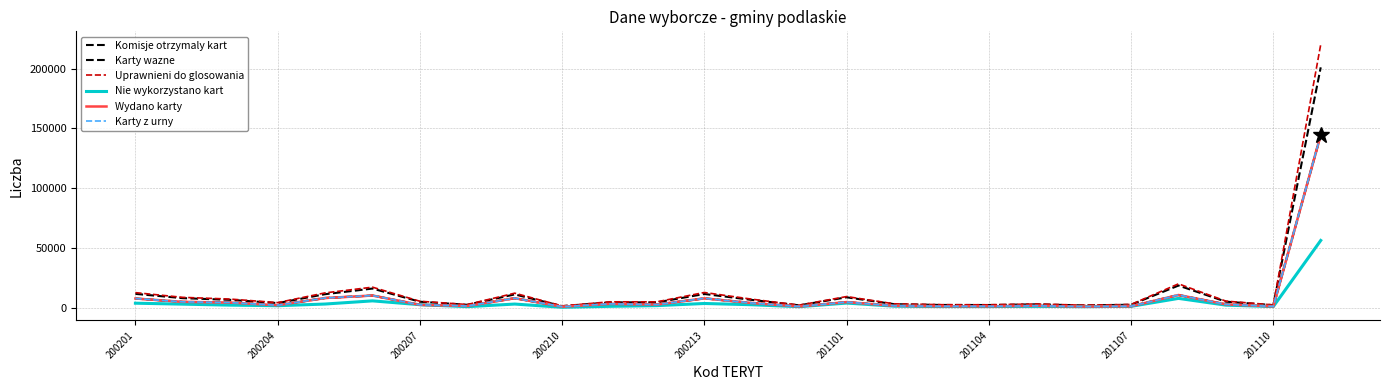

Reading left to right, list all the values displayed in this chart.

Komisje otrzymaly kart: 11665	8084	6672	3967	11391	16114	5111	2548	11217	1439	4554	4590	11570	6635	2085	8802	3082	2396	2353	2943	2020	2588	18627	5158	2239	200956
Karty wazne: 7790	5000	4418	2189	8218	10294	2487	1562	8061	964	3298	2734	7940	4039	1129	4815	1678	1319	1275	1716	1035	1326	10732	2908	1183	144623
Uprawnieni do glosowania: 12705	8754	7315	4361	12492	17274	5494	2755	12242	1570	5038	5024	12831	7234	2259	9427	3367	2619	2546	3211	2203	2826	20057	5607	2427	220079
Nie wykorzystano kart: 3874	3084	2254	1778	3173	5822	2624	986	3157	475	1254	1855	3630	2596	955	3985	1404	1077	1078	1227	985	1262	7893	2250	1057	56306
Wydano karty: 7790	5000	4418	2189	8218	10292	2487	1562	8060	964	3300	2735	7940	4039	1130	4817	1678	1319	1275	1716	1035	1326	10734	2908	1182	144652
Karty z urny: 7790	5000	4418	2189	8218	10294	2487	1562	8061	964	3298	2734	7940	4039	1129	4815	1678	1319	1275	1716	1035	1326	10732	2908	1183	144636